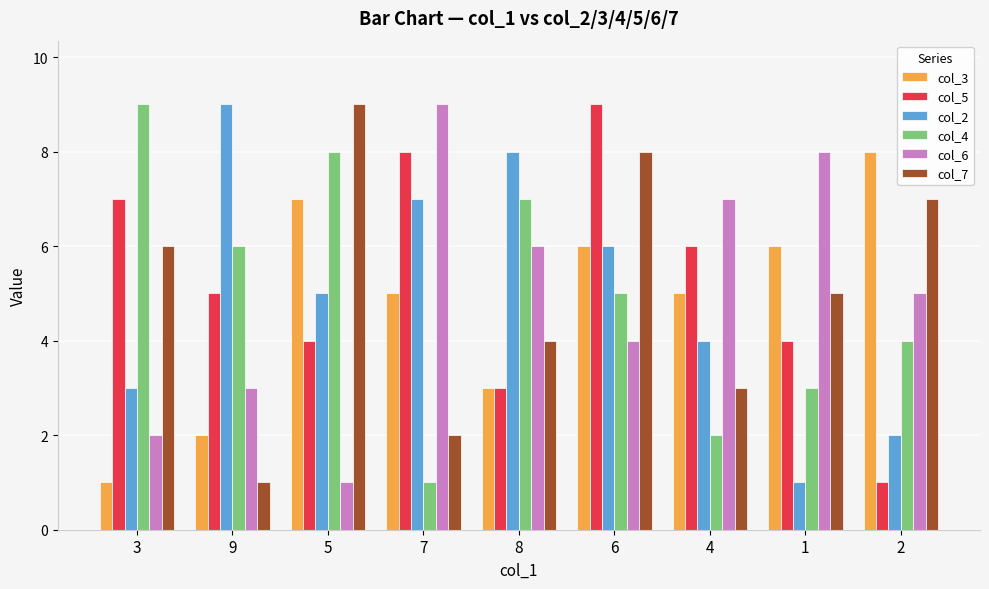

What value does the col_5 series have at 9?

5